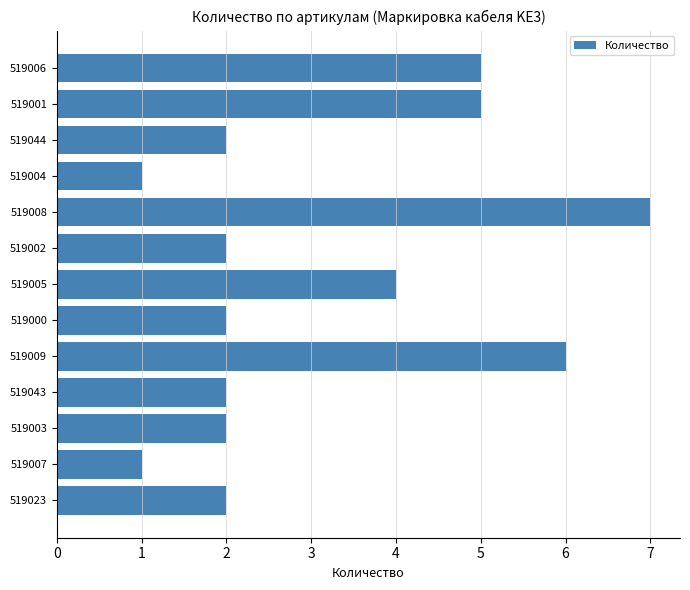

How many categories are shown in the chart?

13